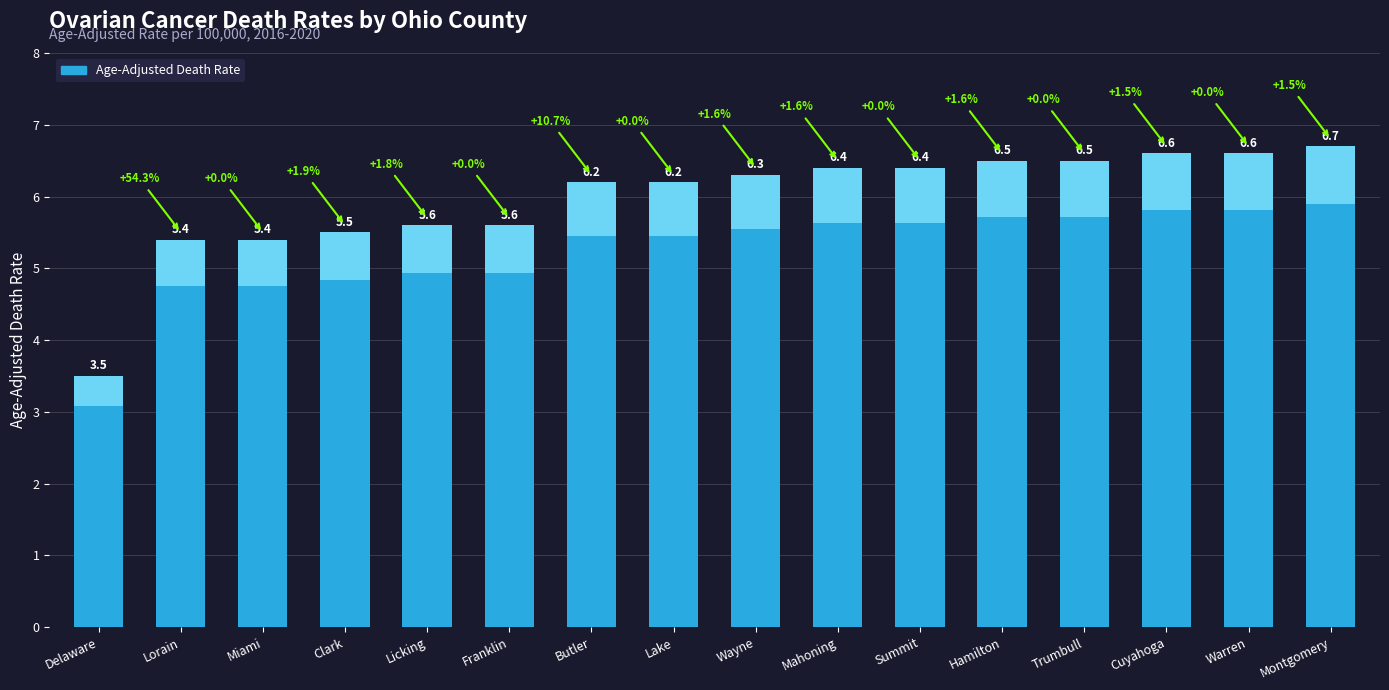

What is the difference between the maximum and minimum values?

3.2